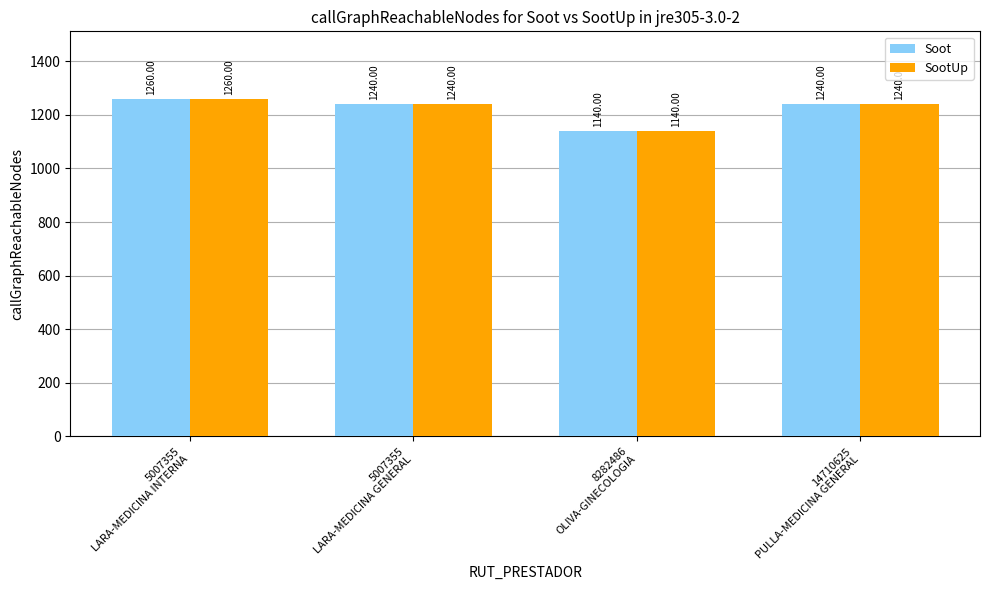

What is the difference between the maximum and minimum values in the SootUp series?

120